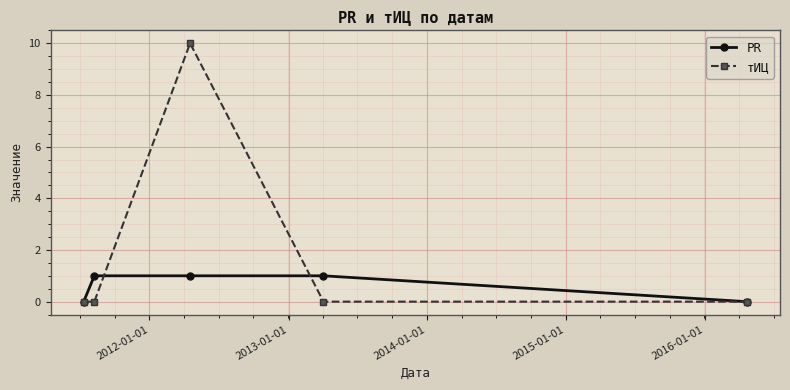

How many series are shown in this chart?

2